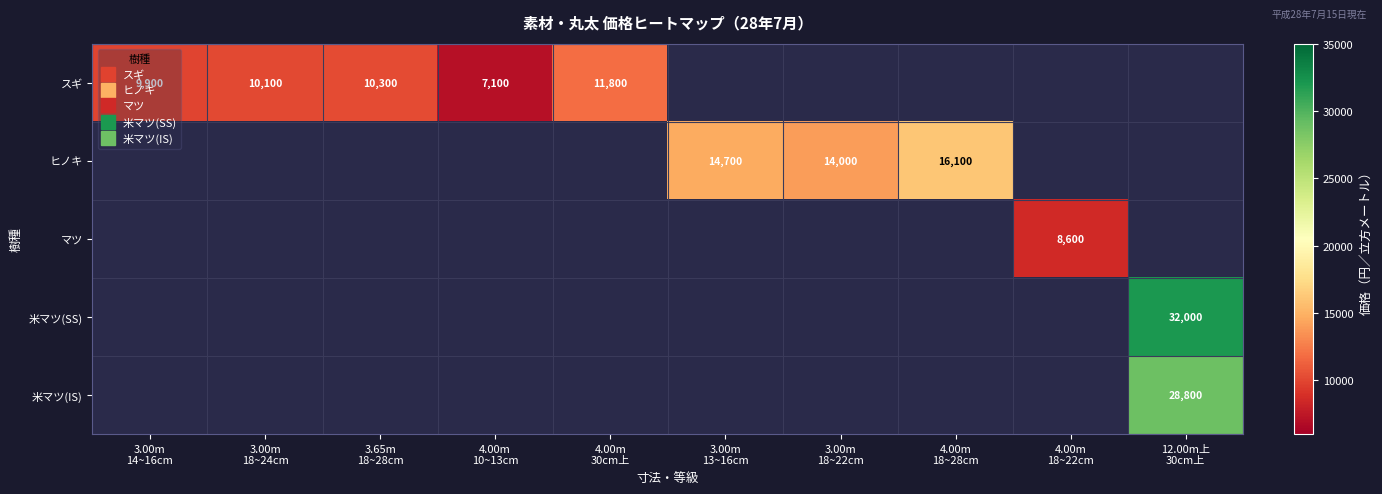

Which category has the lowest value across all series?

4.00m
10~13cm